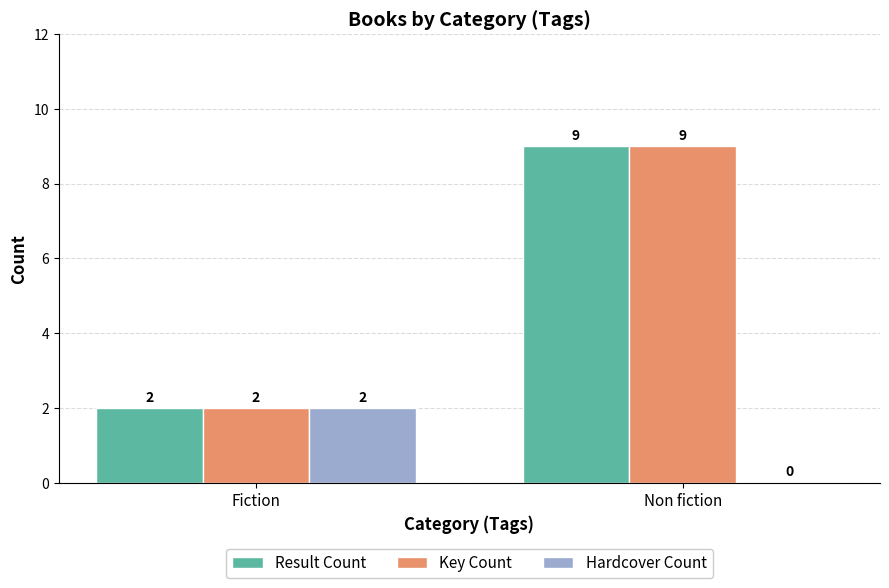

What is the total value across all series at Non fiction?

18